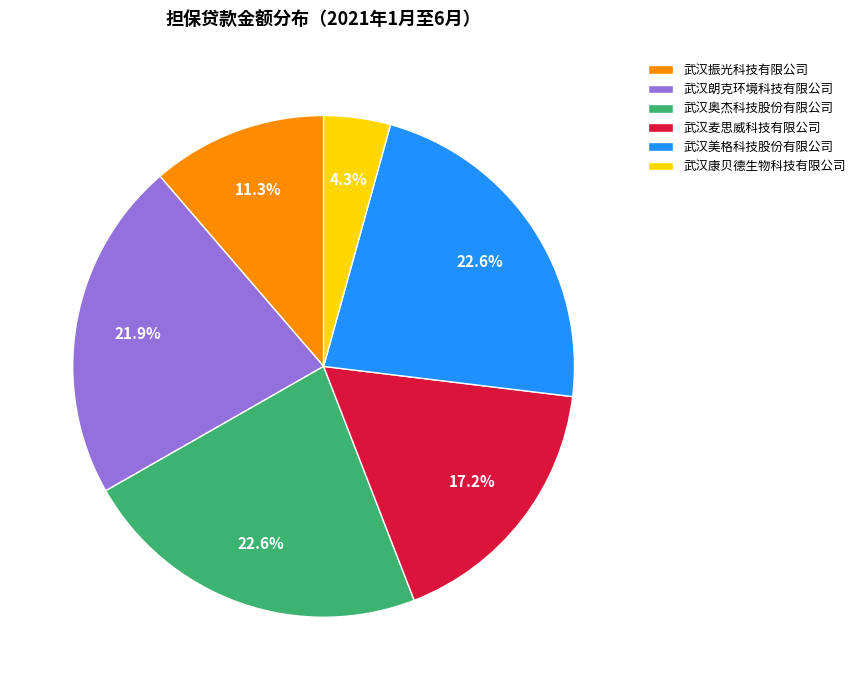

How much of the chart is everything except 武汉朗克环境科技有限公司?

78.1%